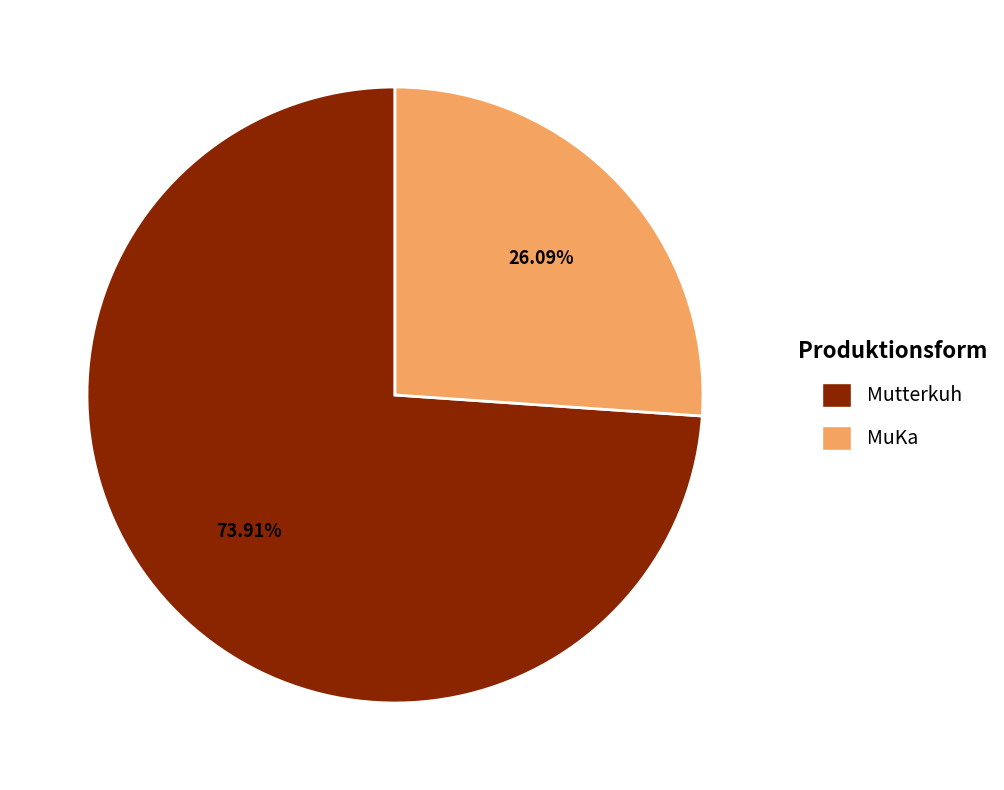

Do Mutterkuh and MuKa together represent more than half of the pie?

Yes